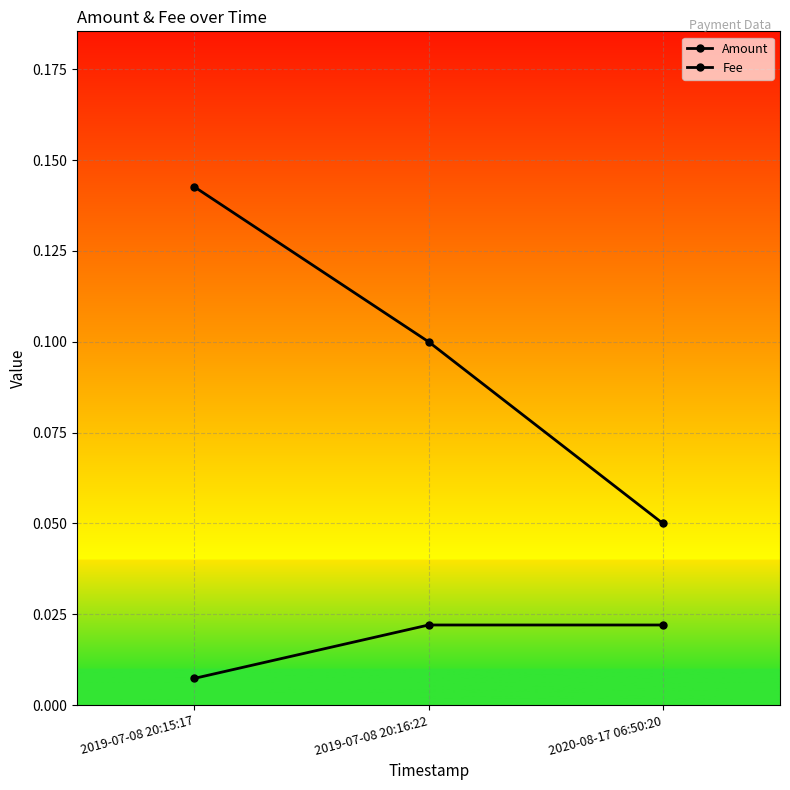

How many lines are shown in the chart?

2